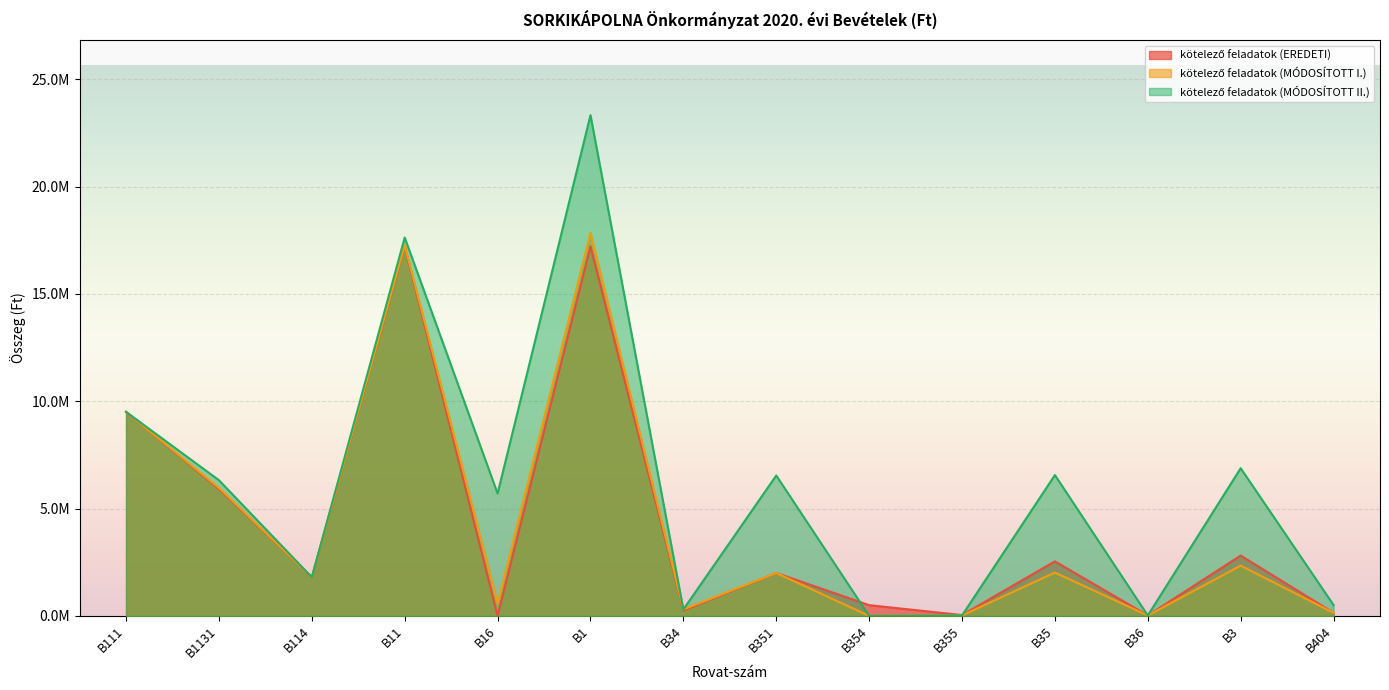

At how many categories does at least one series exceed 10440169?

2